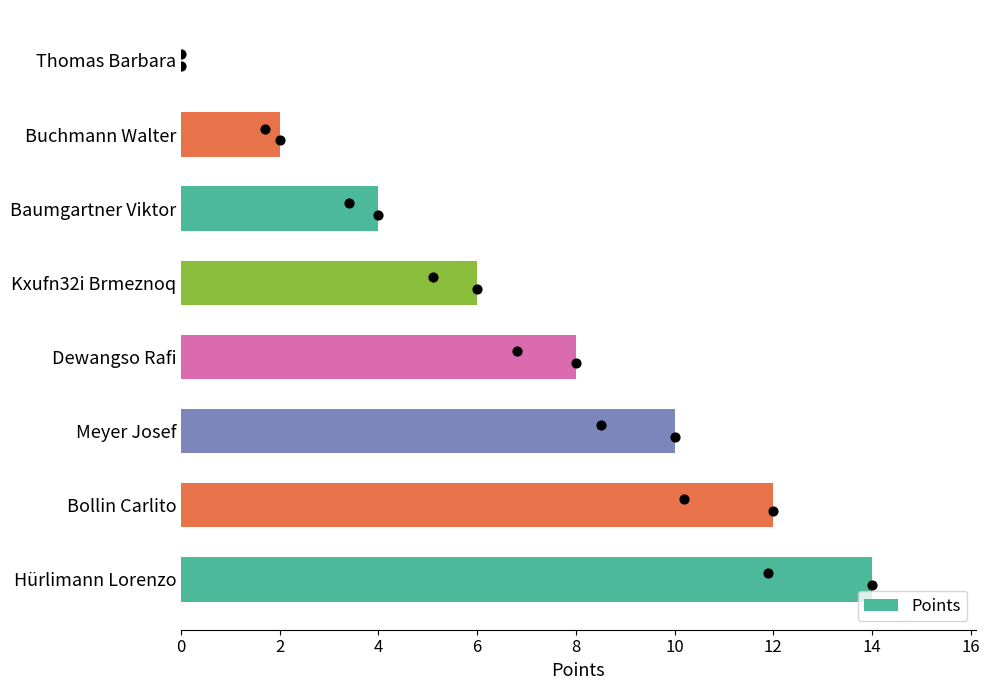

The value of Points at Baumgartner Viktor is 4. True or false?

True